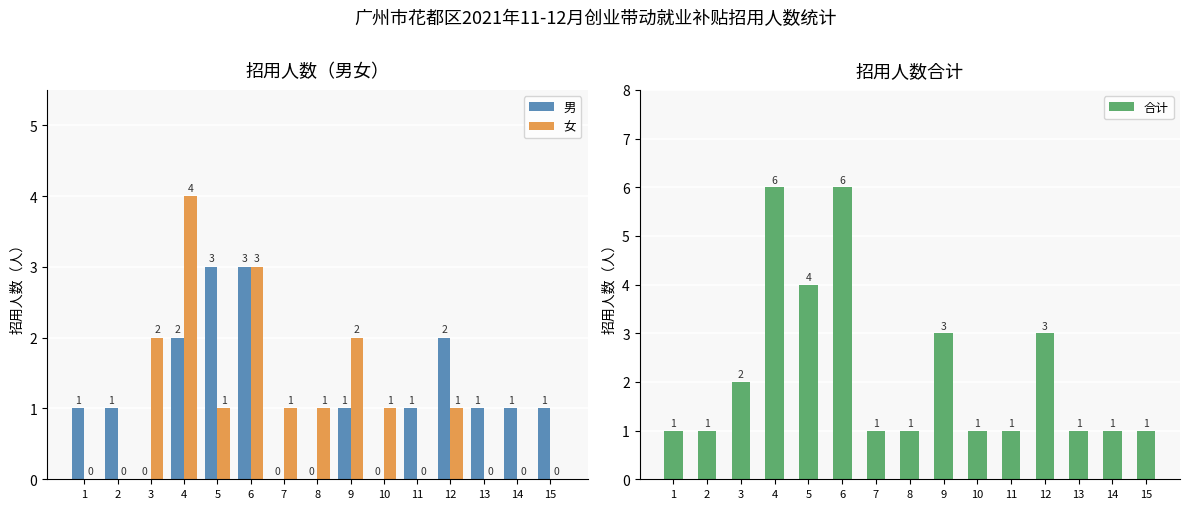

Reading left to right, extract all data points from this chart.

男: 1=1	2=1	3=0	4=2	5=3	6=3	7=0	8=0	9=1	10=0	11=1	12=2	13=1	14=1	15=1
女: 1=0	2=0	3=2	4=4	5=1	6=3	7=1	8=1	9=2	10=1	11=0	12=1	13=0	14=0	15=0
合计: 1=1	2=1	3=2	4=6	5=4	6=6	7=1	8=1	9=3	10=1	11=1	12=3	13=1	14=1	15=1